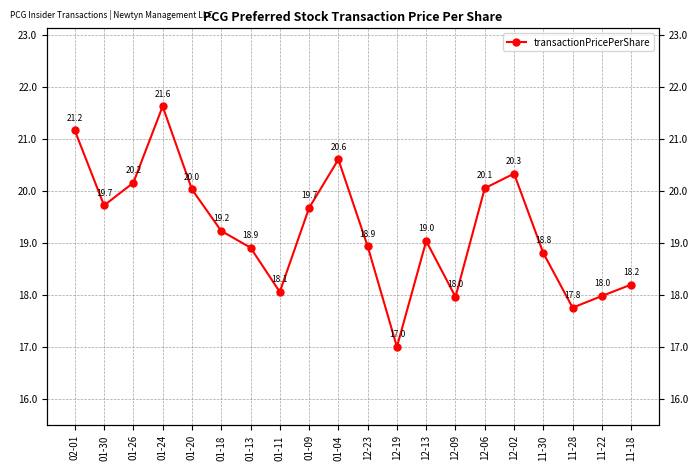

What is the label of the 3rd point from the right?

11-28